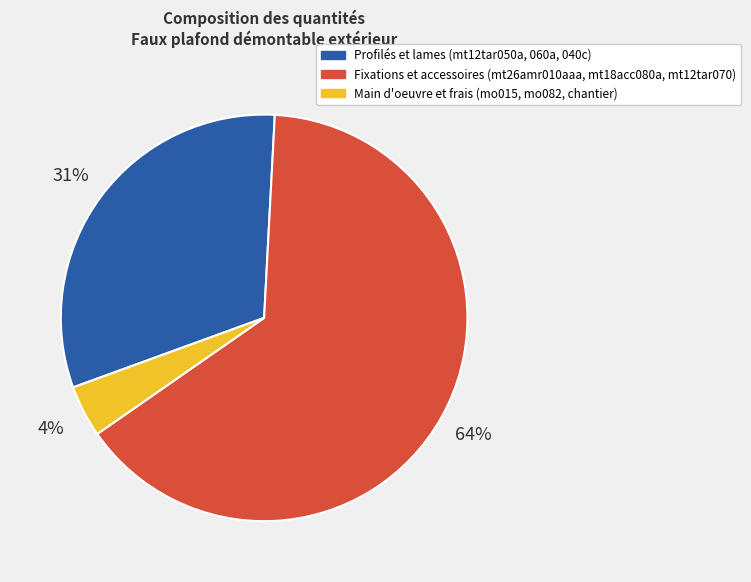

To the nearest percent, what percentage of the pie is Profilés et lames (mt12tar050a, 060a, 040c)?

31%